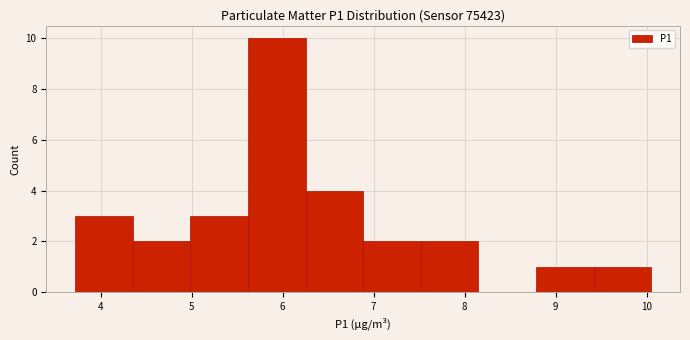

What is the height of the bar covering 7.5 to 8.2 on the x-axis? Neither the bar edges nor the heights are printed on the chart, so give them approximately, as read against the axes.

2